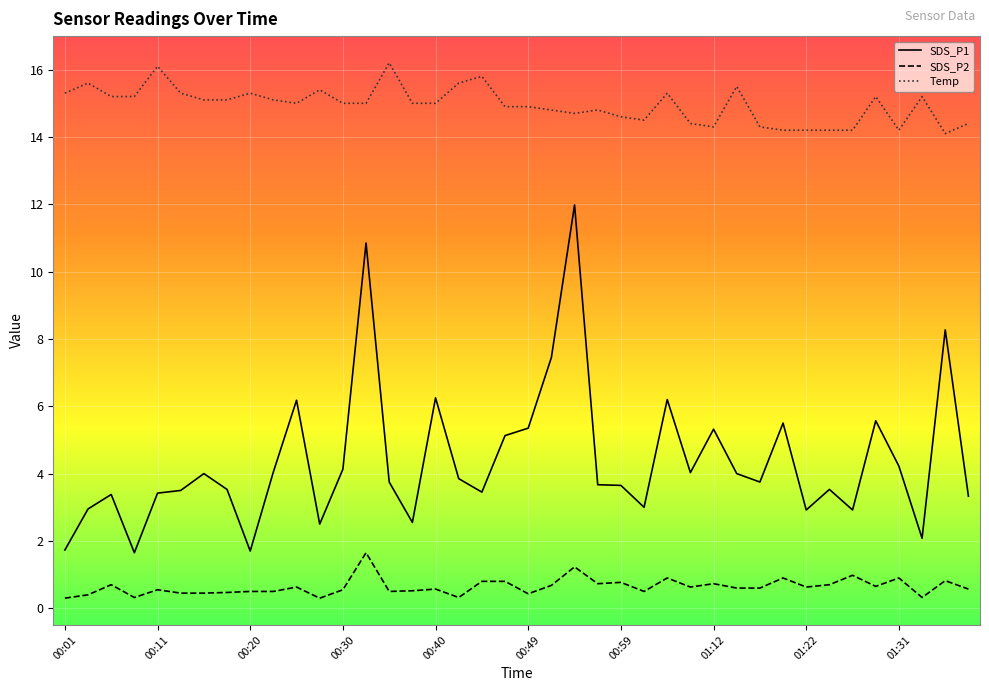

Which series has the largest total across all categories?

Temp